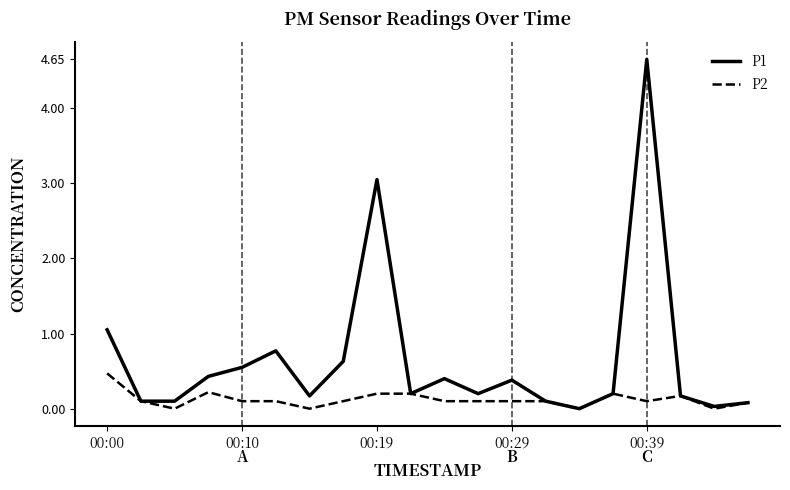

List the series in order of their overall mean, highest first.

P1, P2